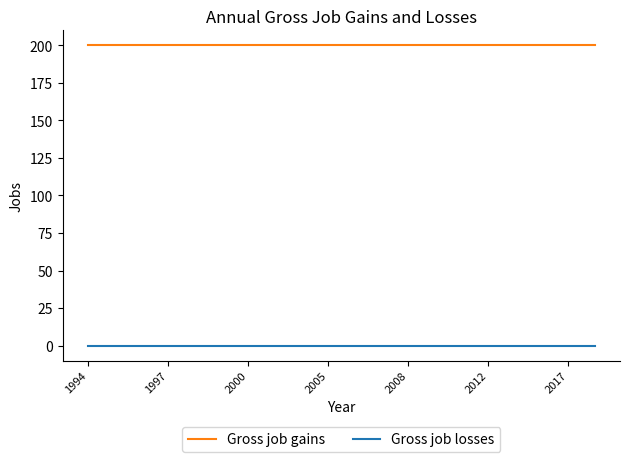

What is the minimum value for Gross job gains?

200